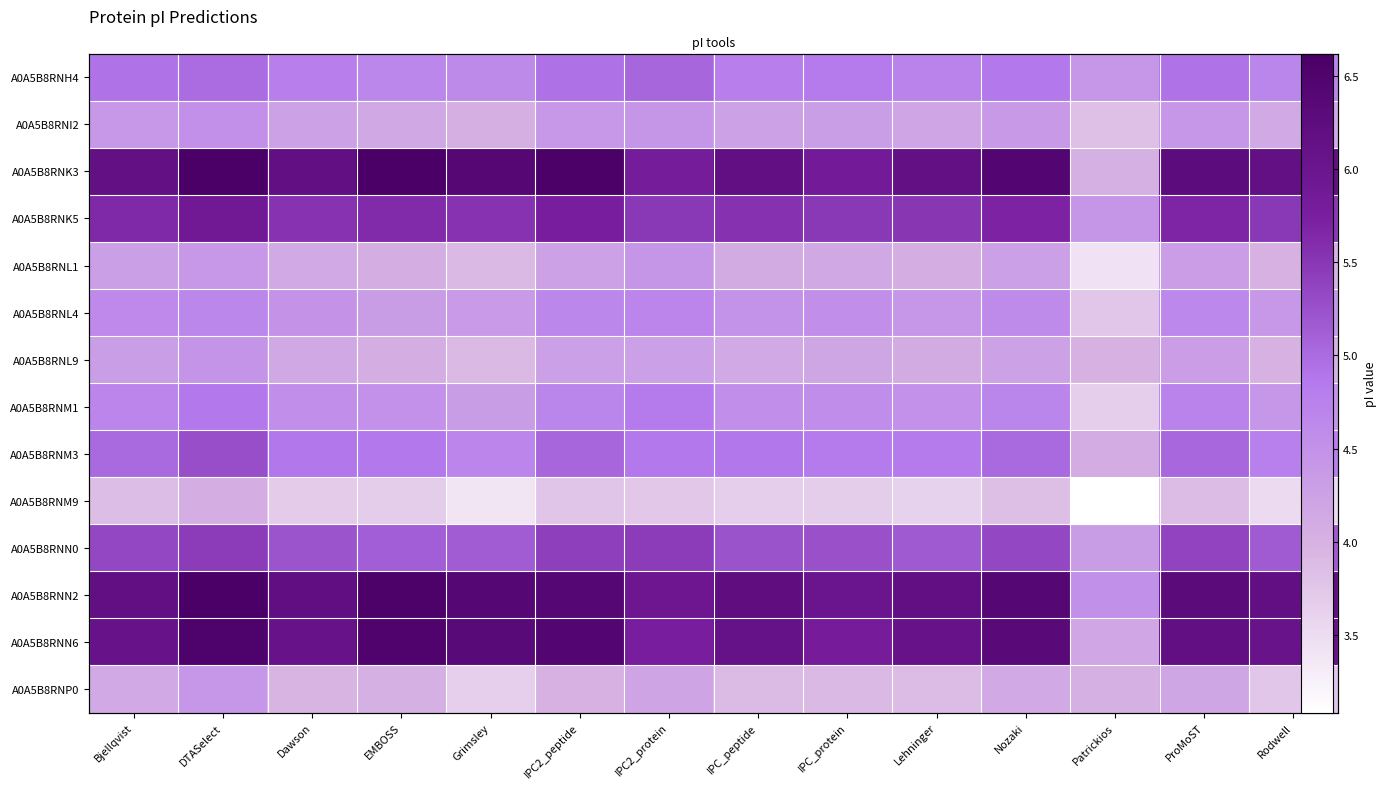

How many series are shown in this chart?

14